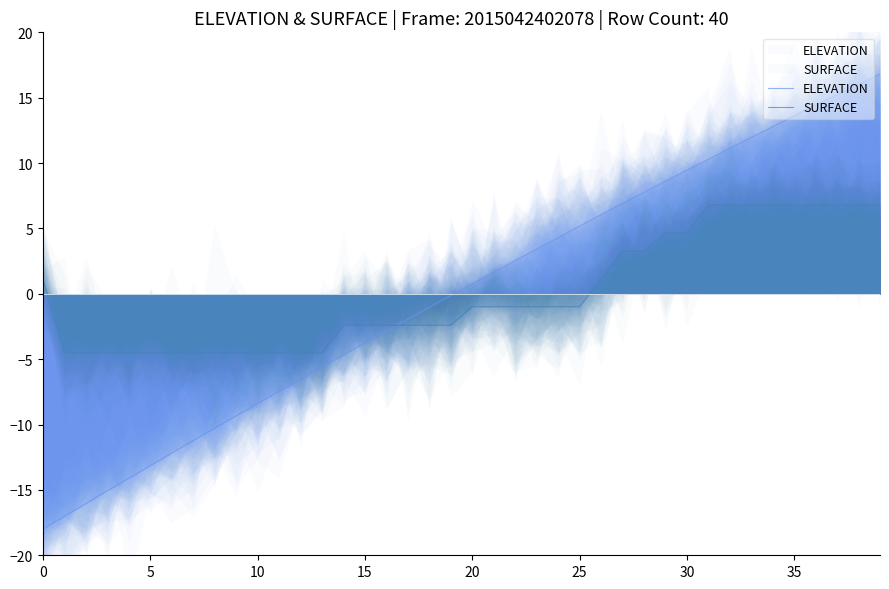

Where do SURFACE and ELEVATION first cross each other?

16 and 17